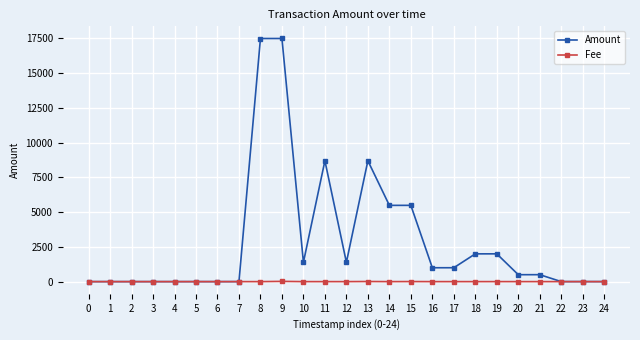

What is the sum of the Amount values at 17 and 2?

1000